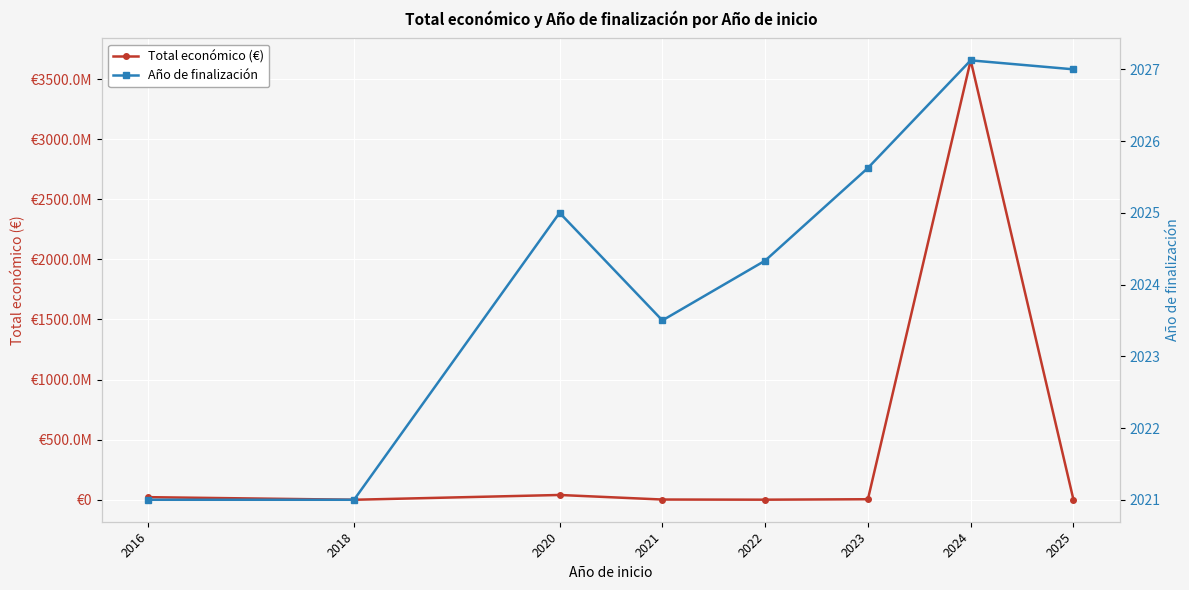

What is the difference between the maximum and minimum values in the Total económico (€) series?

3655548774.2